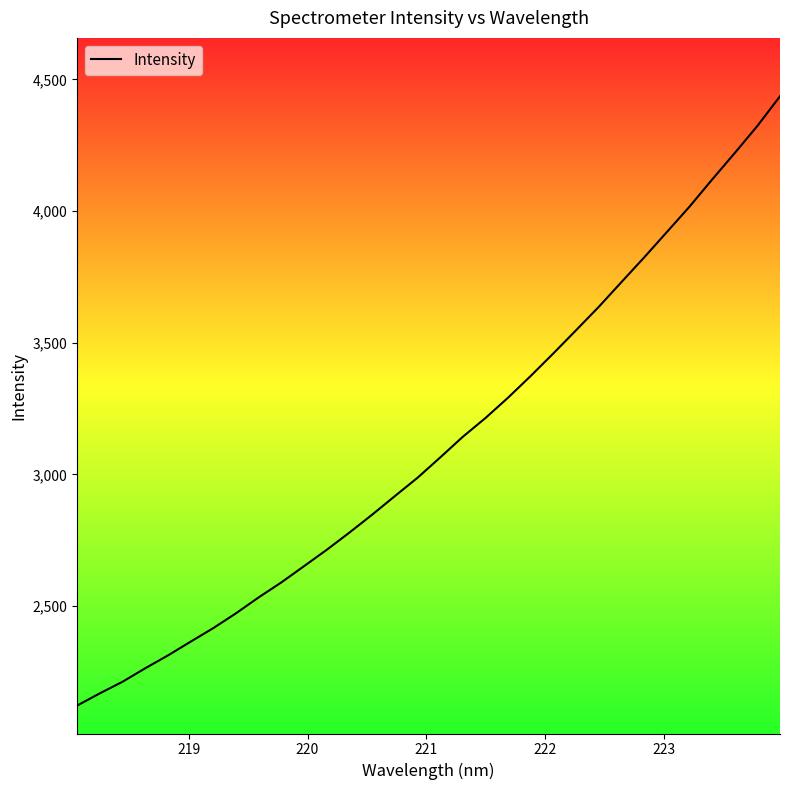

What is the maximum value shown in the chart?

4435.9